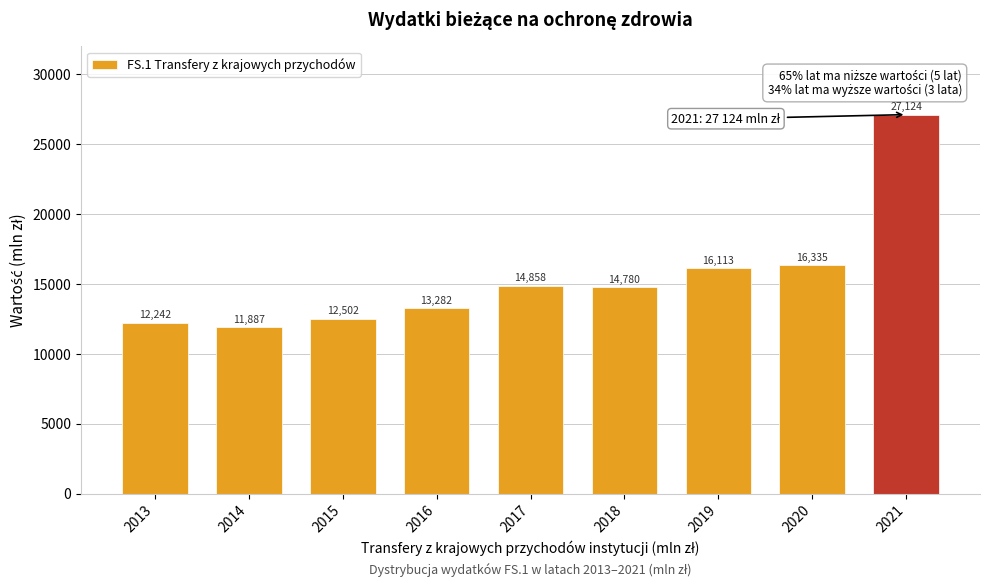

What is the ratio of the value at 2020 to the value at 2014?

1.4